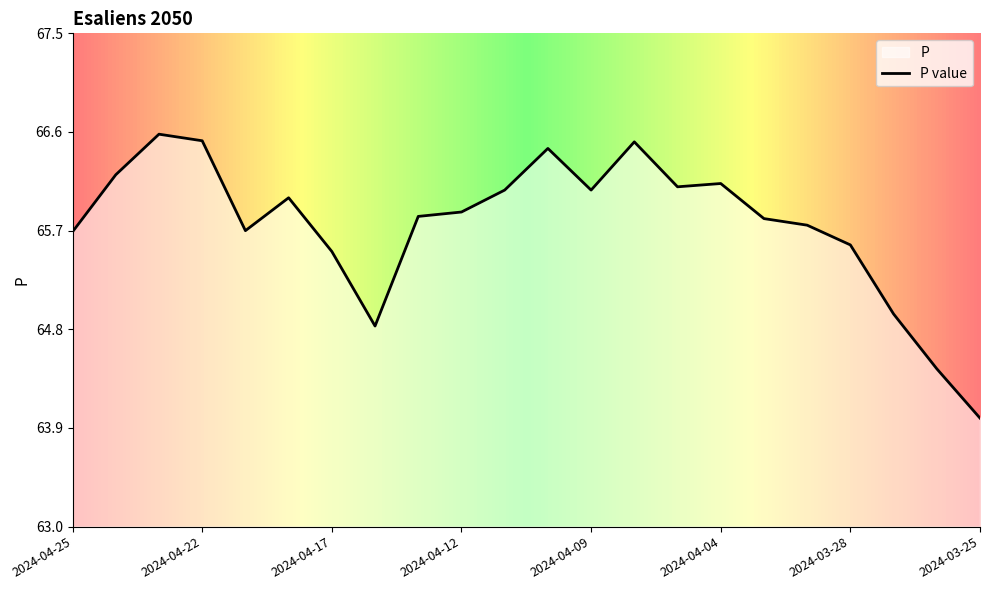

Count the number of data series in this chart.

1